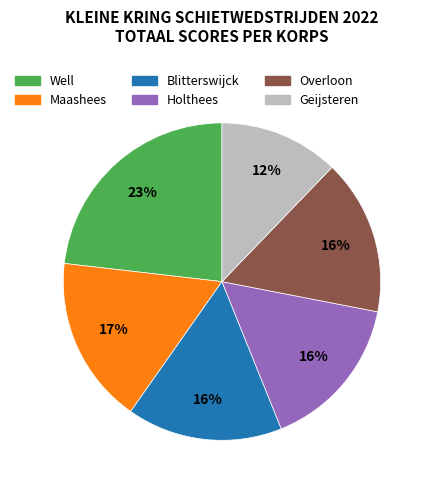

Does Blitterswijck represent more than half of the total?

No